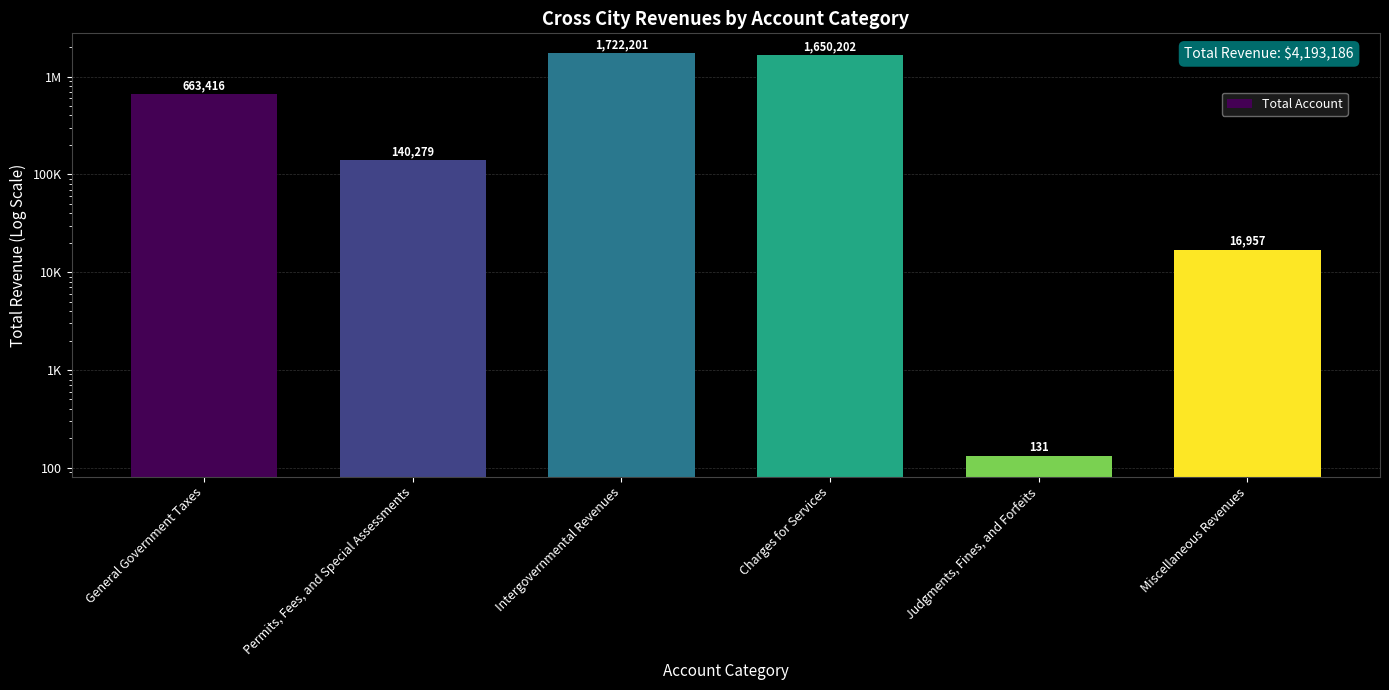

What is the change in value from Intergovernmental Revenues to Judgments, Fines, and Forfeits?

-1722070